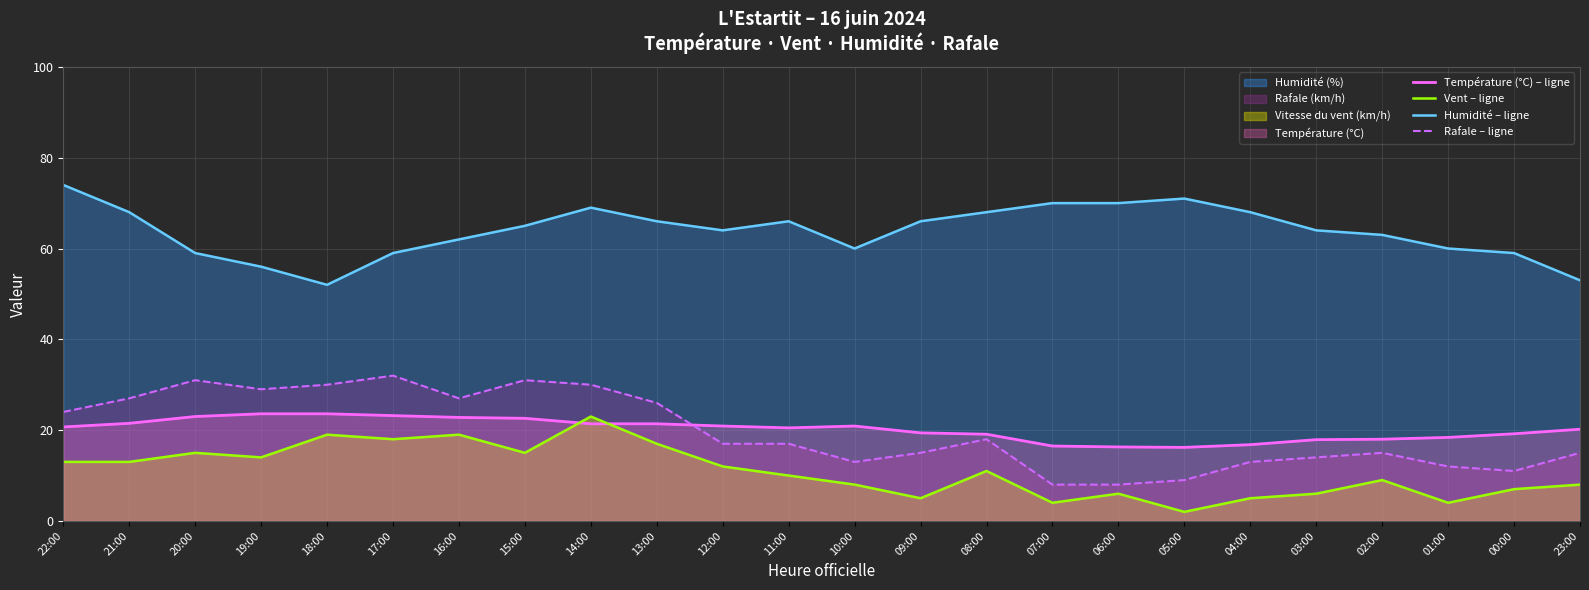

Which label corresponds to the largest value in the chart?

22:00